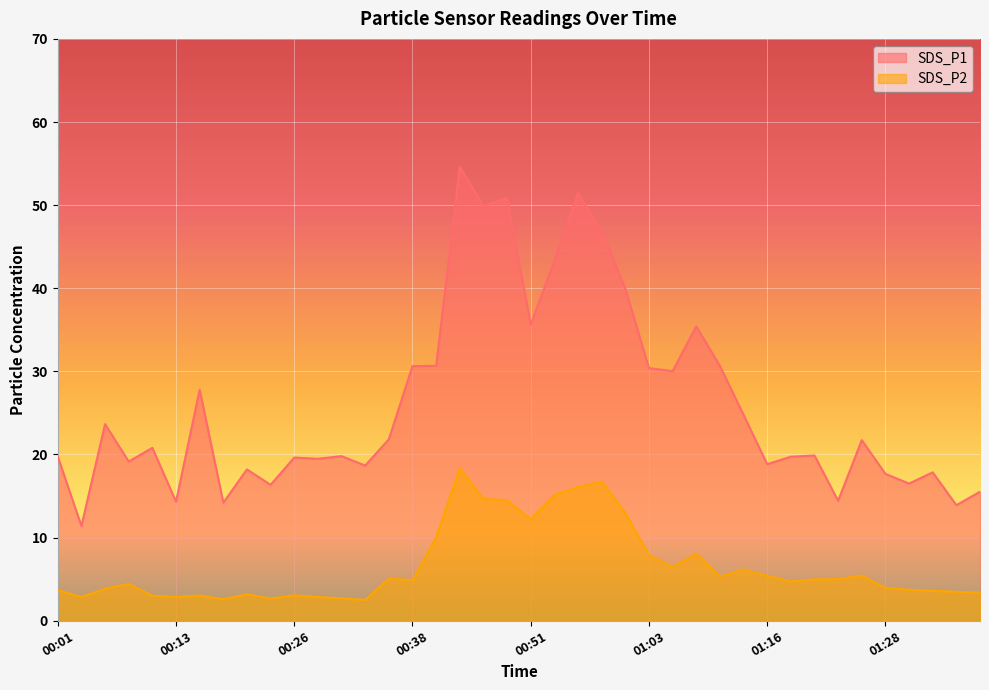

Reading left to right, list all the values displayed in this chart.

SDS_P1: 19.8	11.4	23.6	19.1	20.8	14.3	27.8	14.2	18.2	16.4	19.6	19.5	19.8	18.7	21.8	30.6	30.7	54.6	49.9	50.9	35.6	43.3	51.4	46.9	40.0	30.4	30.0	35.4	30.6	24.8	18.8	19.7	19.9	14.4	21.7	17.7	16.5	17.9	13.9	15.5
SDS_P2: 3.7	2.9	3.9	4.4	3.0	2.9	3.0	2.6	3.2	2.7	3.0	2.9	2.7	2.5	5.1	4.9	10.0	18.4	14.7	14.5	12.2	15.2	16.1	16.8	13.0	7.9	6.5	8.1	5.3	6.2	5.4	4.7	5.0	5.0	5.4	4.0	3.7	3.6	3.5	3.4